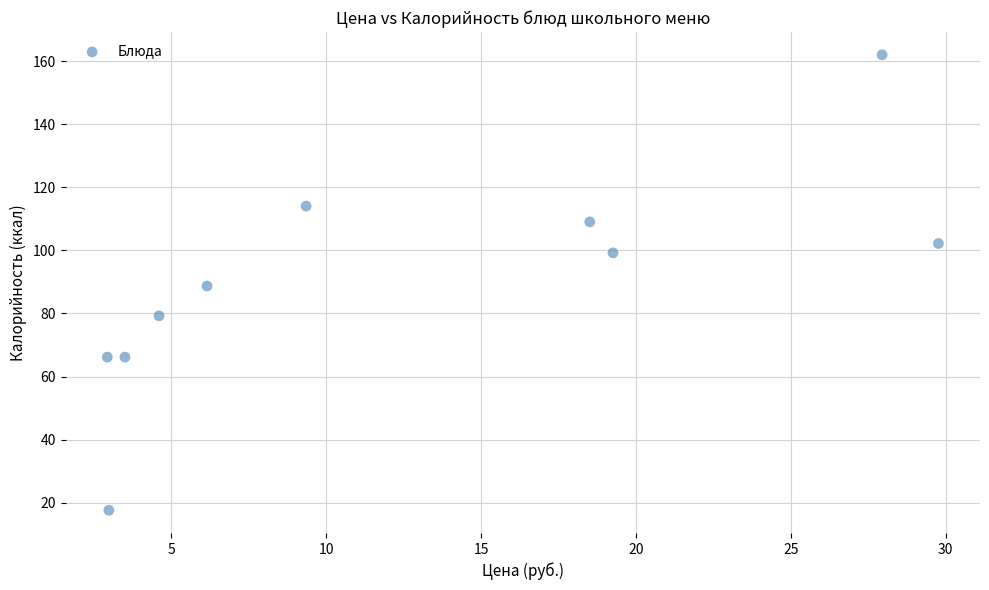

What is the range of X values (max minus min)?

26.8